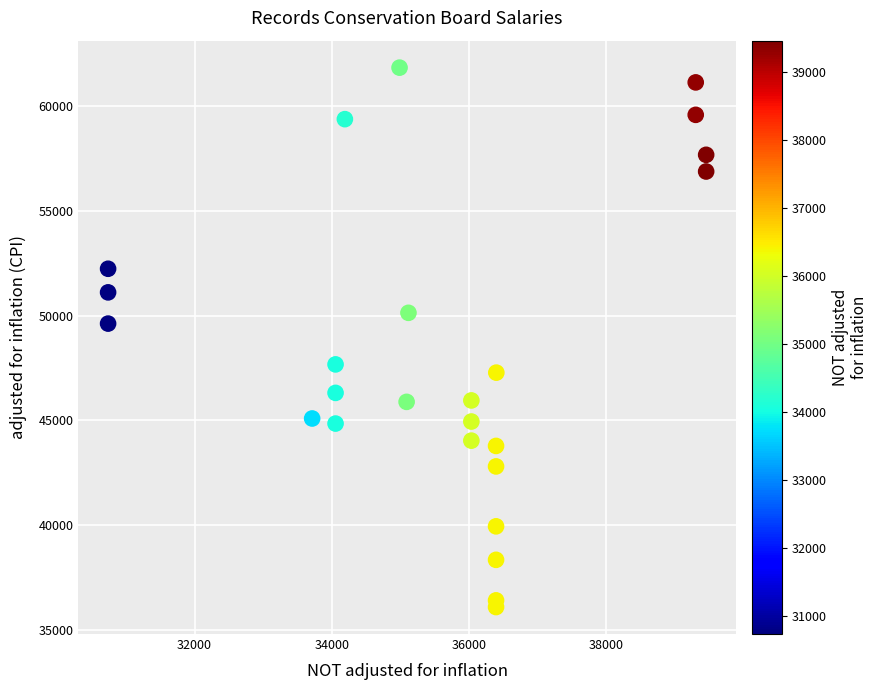

What Y value in the scatter plot is closest to 48957?

49614